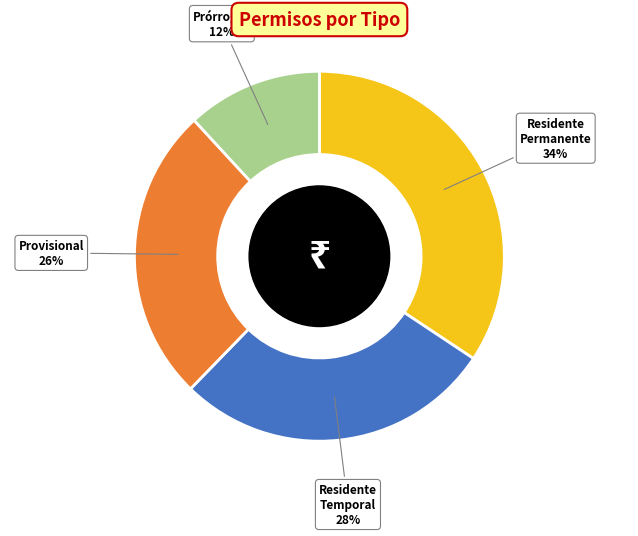

To the nearest percent, what portion does Provisional 26% represent?

26%